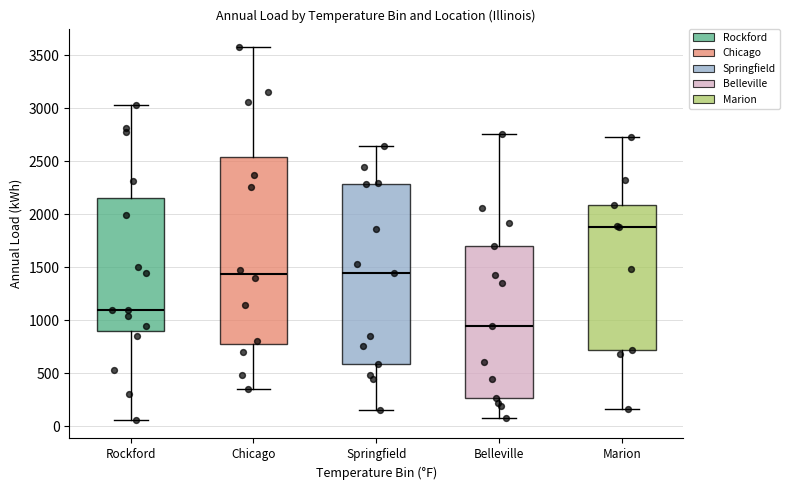

Where does the upper whisker of the box for Belleville end on the y-axis? The values are not printed on the chart, so give them approximately, as read against the axis.

2750